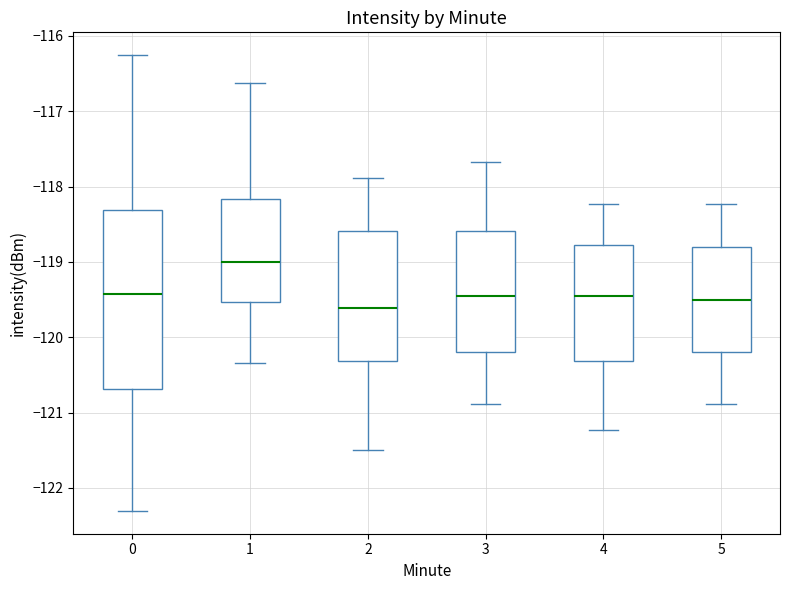

Where does the lower whisker of the box at x = 2 end on the y-axis? The values are not printed on the chart, so give them approximately, as read against the axis.

-121.5